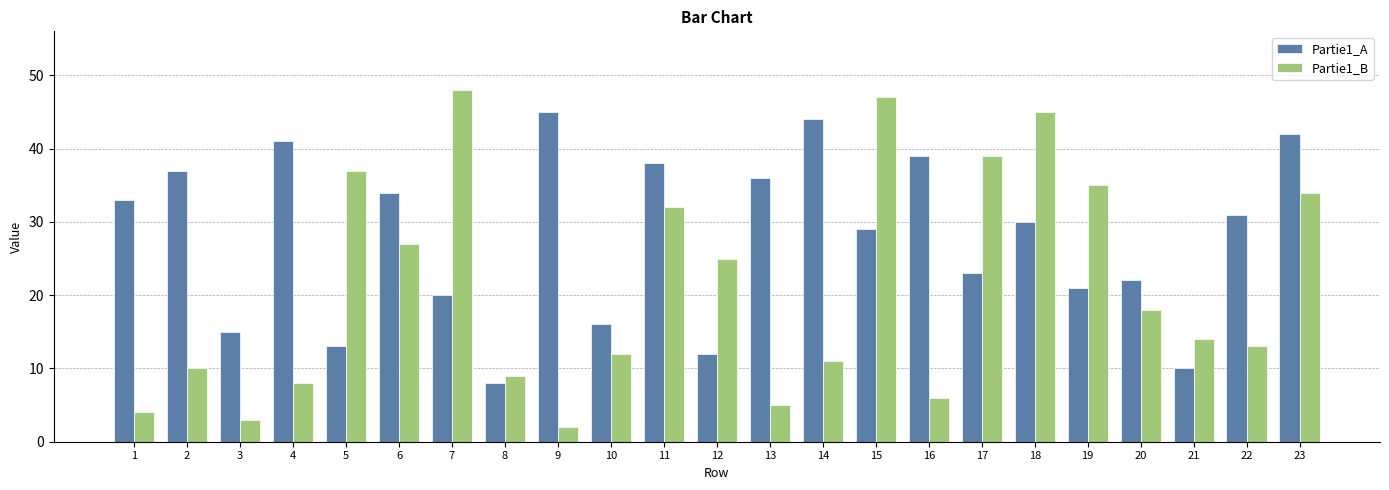

Is it true that Partie1_B equals 6 at 16?

True